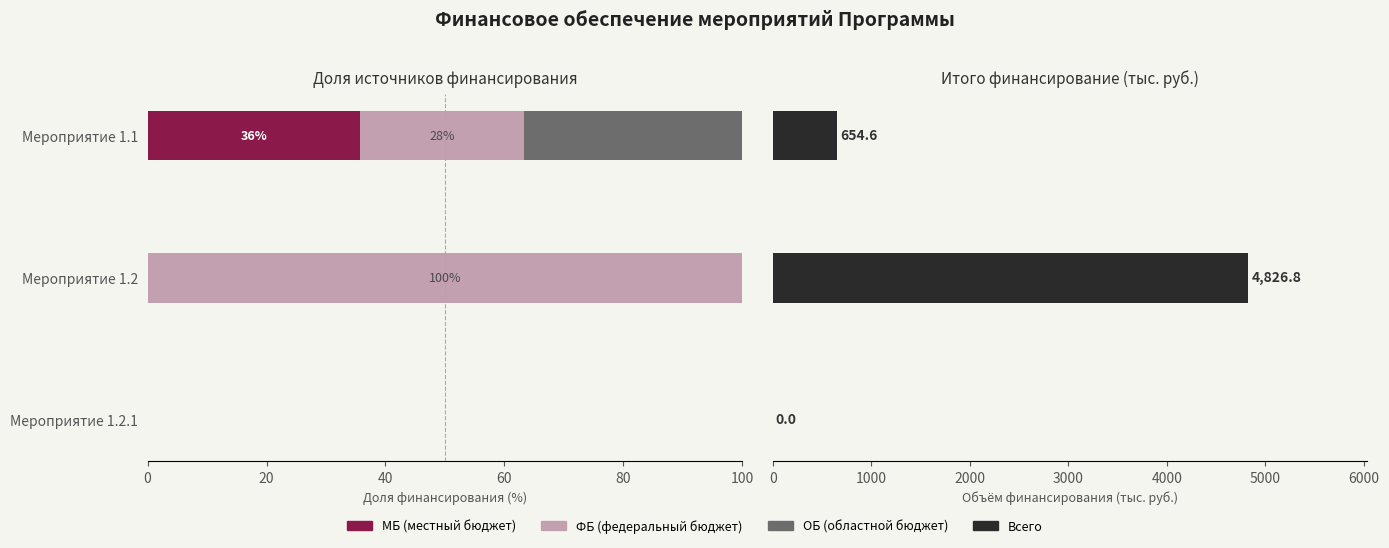

Rank the series at Мероприятие 1.2 from highest to lowest value.

Всего, ФБ, МБ, ОБ